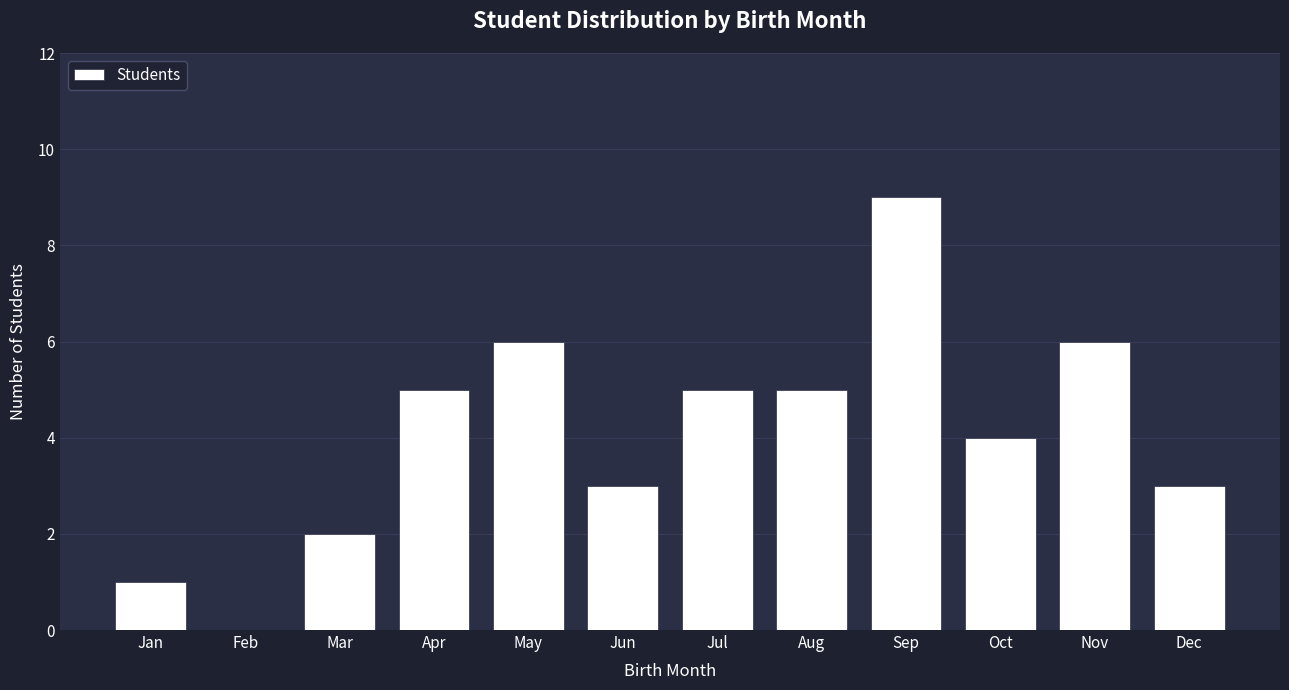

Reading left to right, transcribe all the data shown in this chart.

Jan=1	Feb=0	Mar=2	Apr=5	May=6	Jun=3	Jul=5	Aug=5	Sep=9	Oct=4	Nov=6	Dec=3